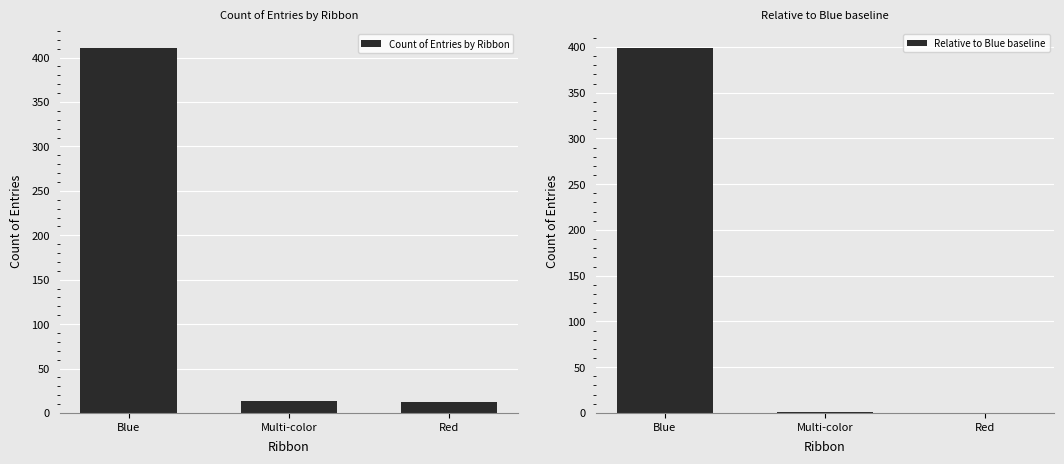

Is the value of Relative to Blue baseline at Multi-color greater than the value of Count of Entries by Ribbon at Blue?

No